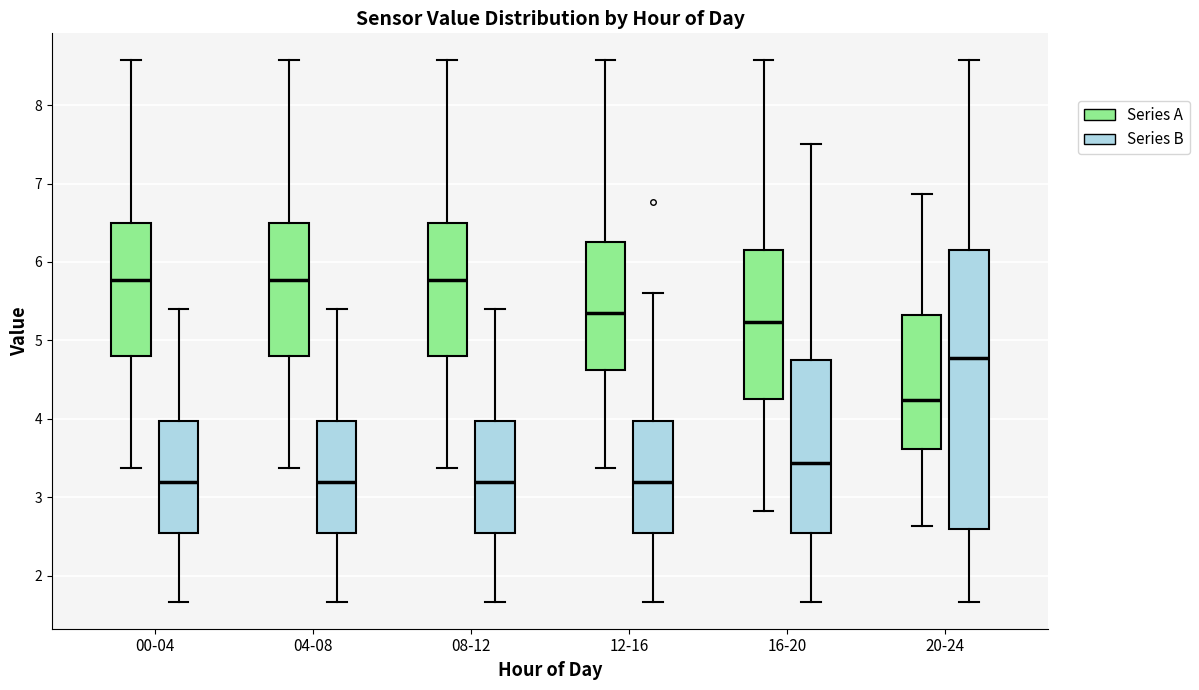

Reading left to right, transcribe this box plot: for each box, give where its median line is, the range the box spans, and where its two whiskers end, as read against the y-axis. The values are not printed on the chart, so give them approximately, as read against the axis.

00-04 (Series A): median 5.8, box 4.8 to 6.5, whiskers 3.4 to 8.6
00-04 (Series B): median 3.2, box 2.5 to 4.0, whiskers 1.7 to 5.4
04-08 (Series A): median 5.8, box 4.8 to 6.5, whiskers 3.4 to 8.6
04-08 (Series B): median 3.2, box 2.5 to 4.0, whiskers 1.7 to 5.4
08-12 (Series A): median 5.8, box 4.8 to 6.5, whiskers 3.4 to 8.6
08-12 (Series B): median 3.2, box 2.5 to 4.0, whiskers 1.7 to 5.4
12-16 (Series A): median 5.4, box 4.6 to 6.3, whiskers 3.4 to 8.6
12-16 (Series B): median 3.2, box 2.5 to 4.0, whiskers 1.7 to 5.6
16-20 (Series A): median 5.2, box 4.3 to 6.1, whiskers 2.8 to 8.6
16-20 (Series B): median 3.4, box 2.5 to 4.8, whiskers 1.7 to 7.5
20-24 (Series A): median 4.2, box 3.6 to 5.3, whiskers 2.6 to 6.9
20-24 (Series B): median 4.8, box 2.6 to 6.1, whiskers 1.7 to 8.6